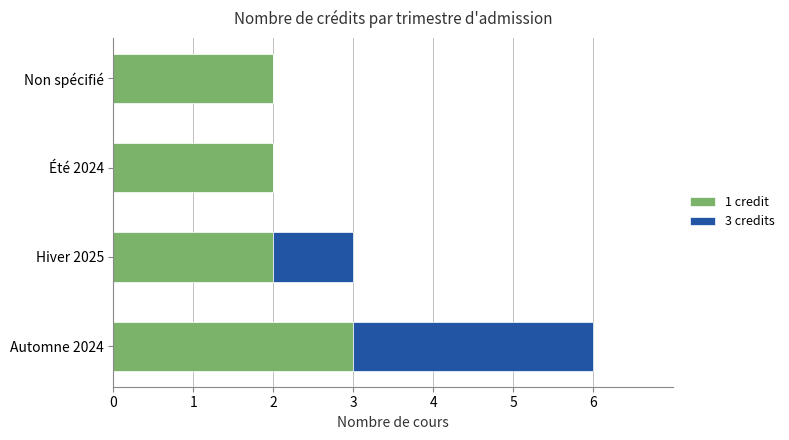

At which category is the sum across all series the highest?

Automne 2024